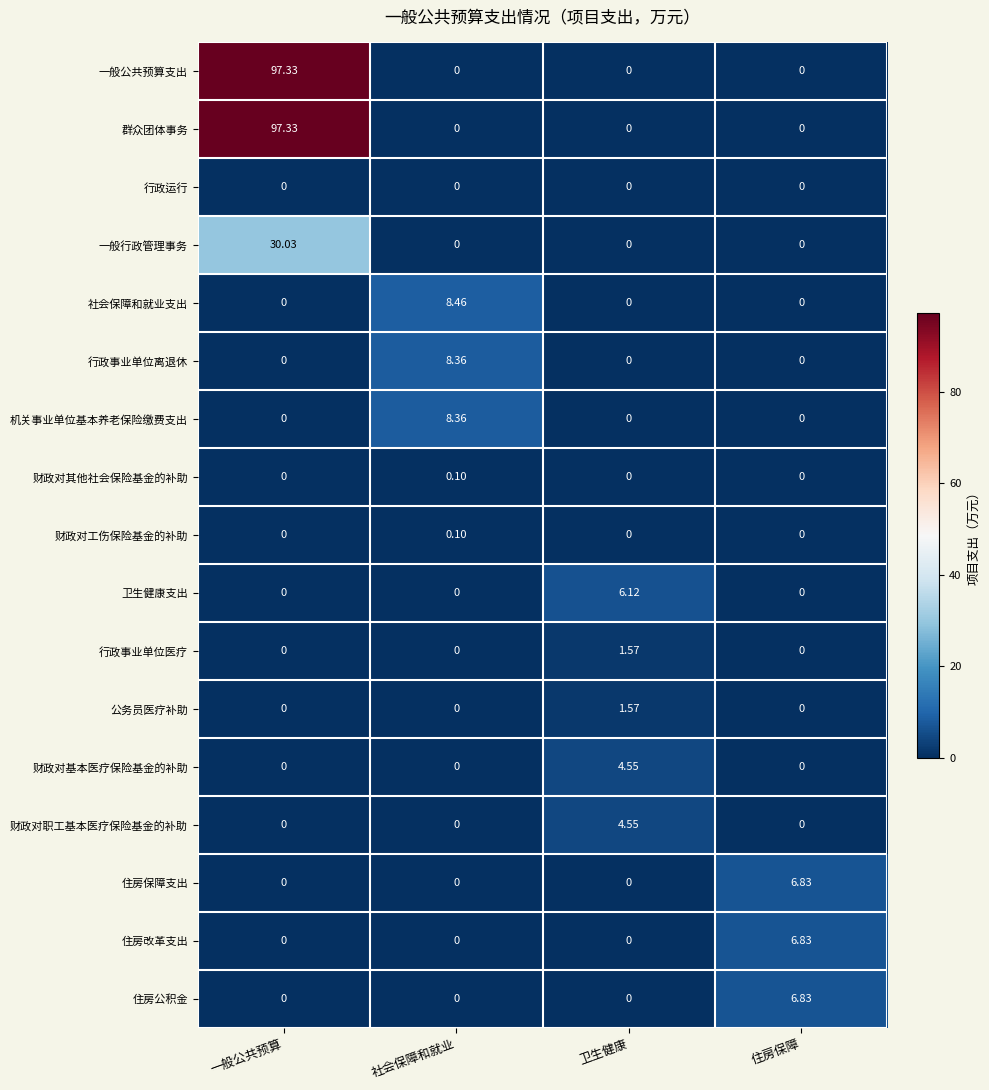

At how many categories does at least one series exceed 58?

1